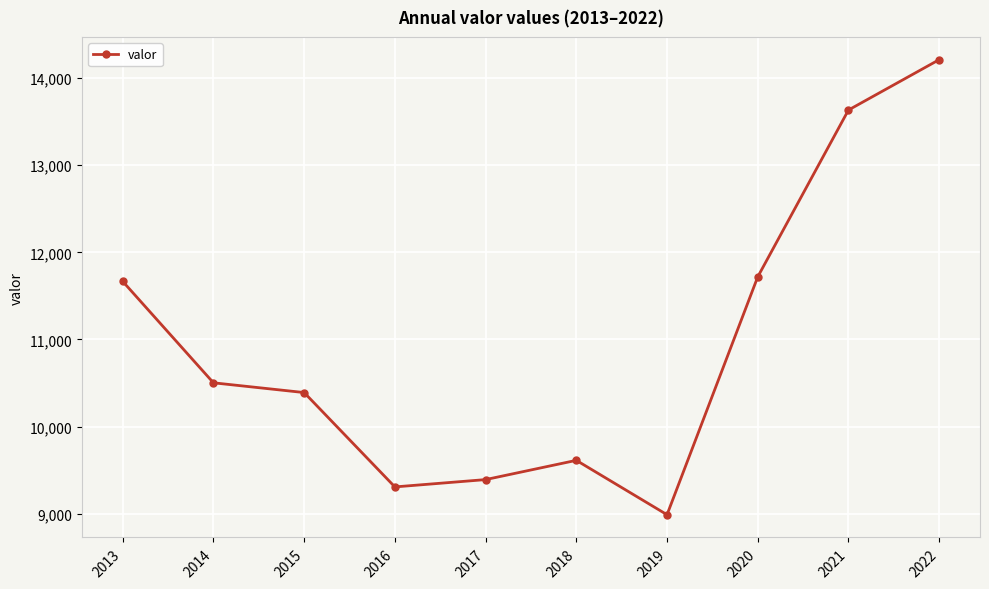

Where is the first local minimum?

2016